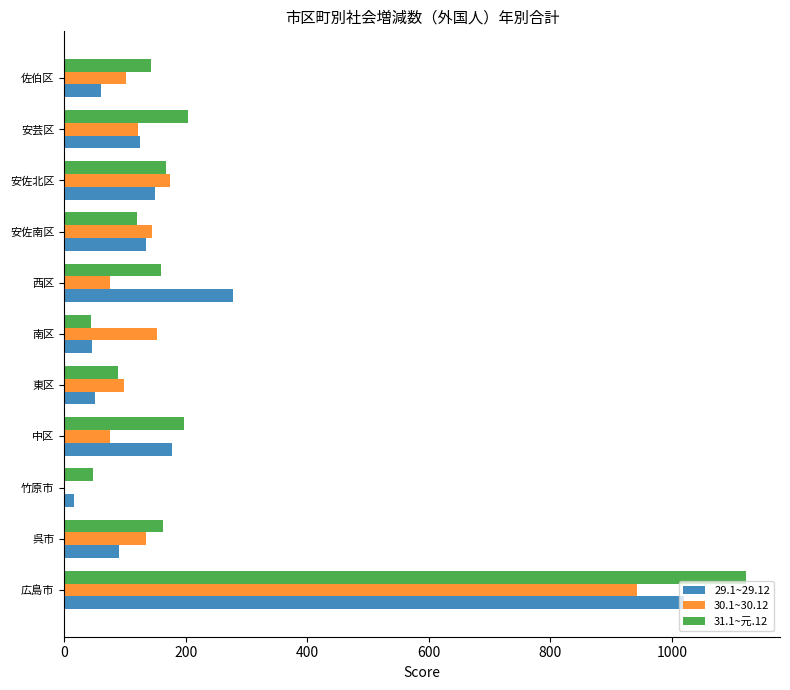

Which series has the largest total across all categories?

31.1~元.12